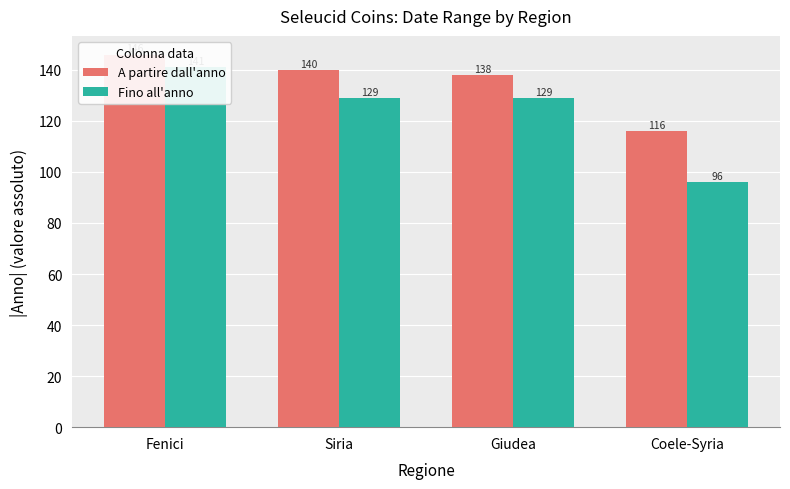

At which category is the sum across all series the highest?

Fenici